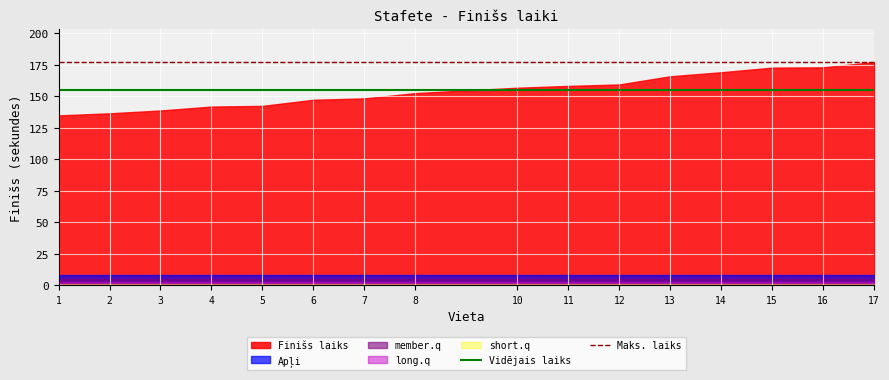

List the labels in order of Maks. laiks value, largest first.

1, 2, 3, 4, 5, 6, 7, 8, 10, 11, 12, 13, 14, 15, 16, 17